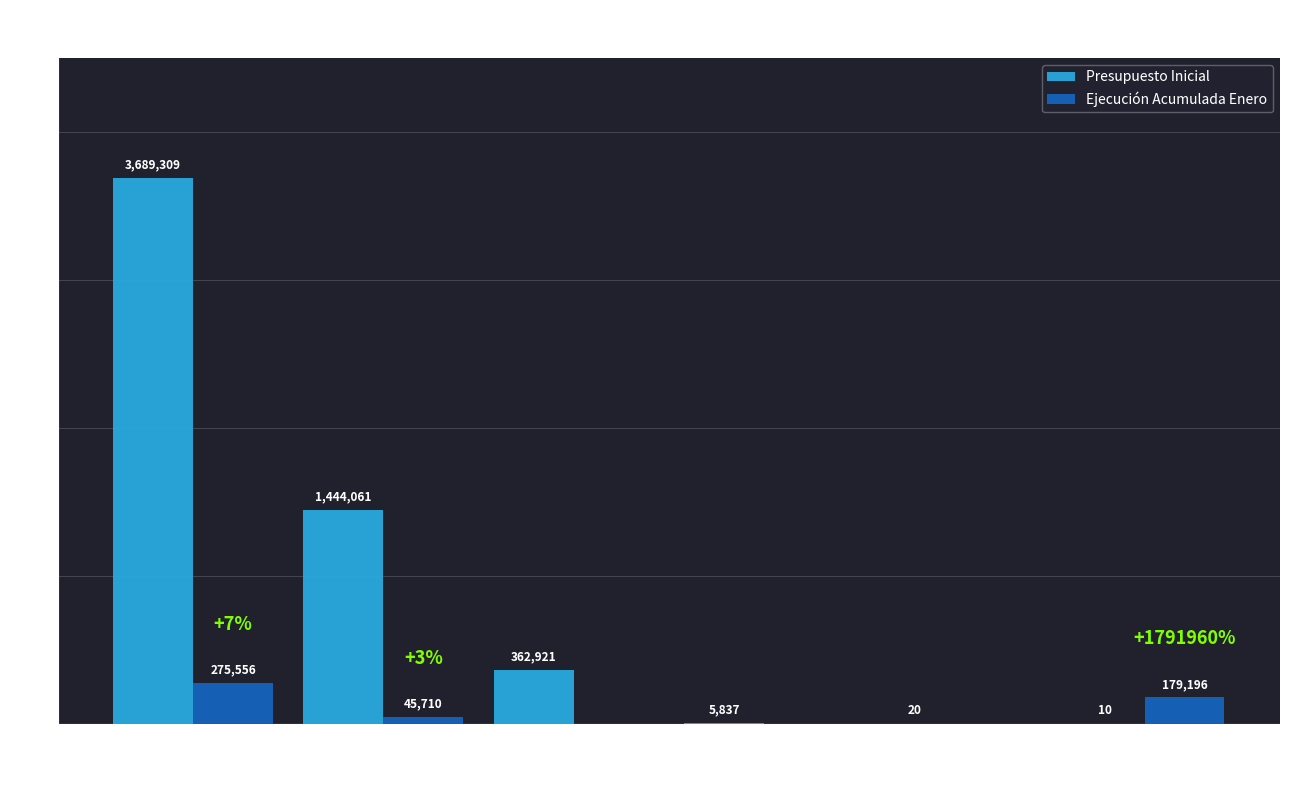

Between BIENES Y SERVICIOS and INTEGROS AL FISCO, which series saw the biggest shift?

Presupuesto Inicial